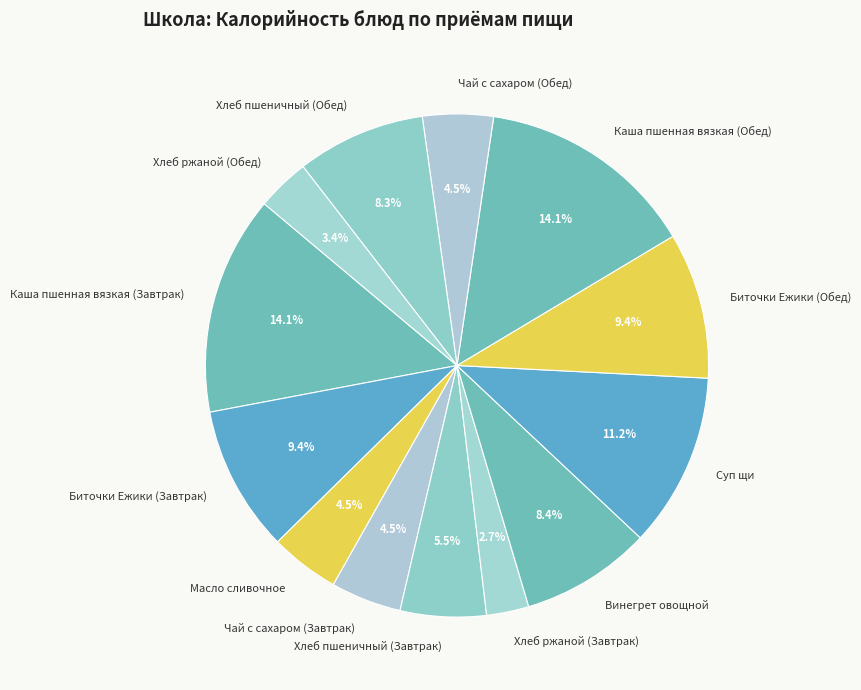

Approximately how many times larger is the value at Хлеб ржаной (Обед) compared to Каша пшенная вязкая (Обед)?

0.2